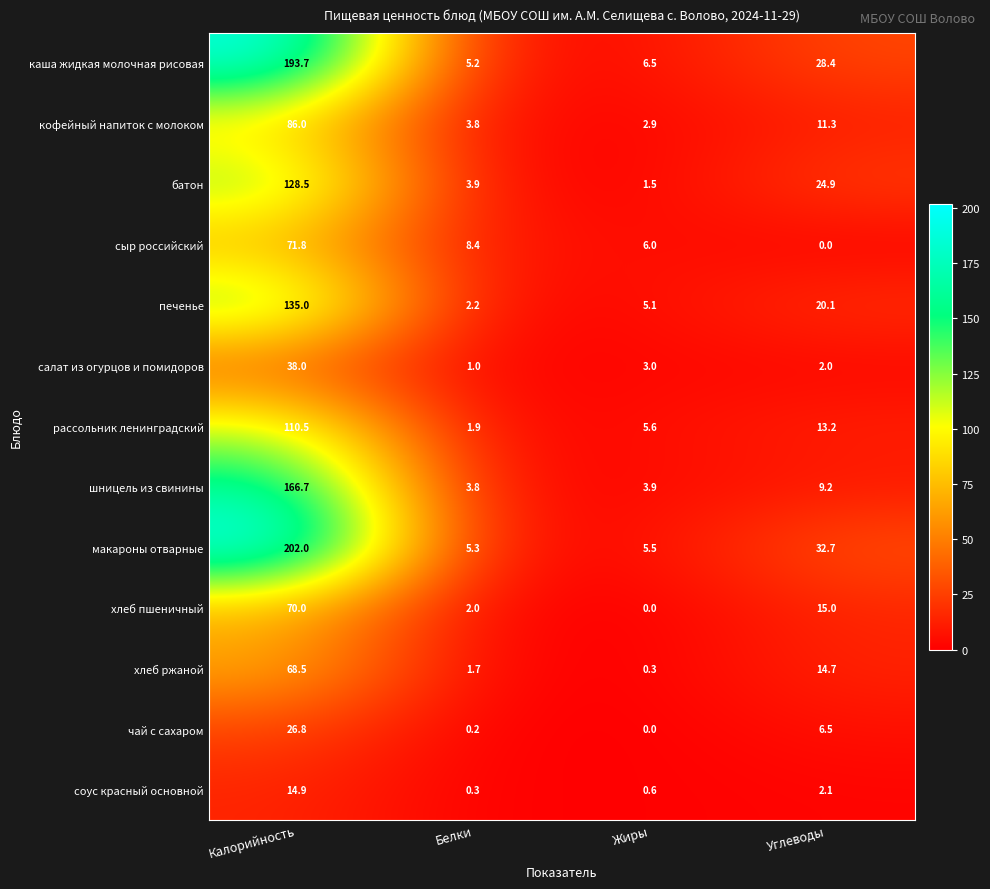

At which category does the chart reach its peak across all series?

Калорийность